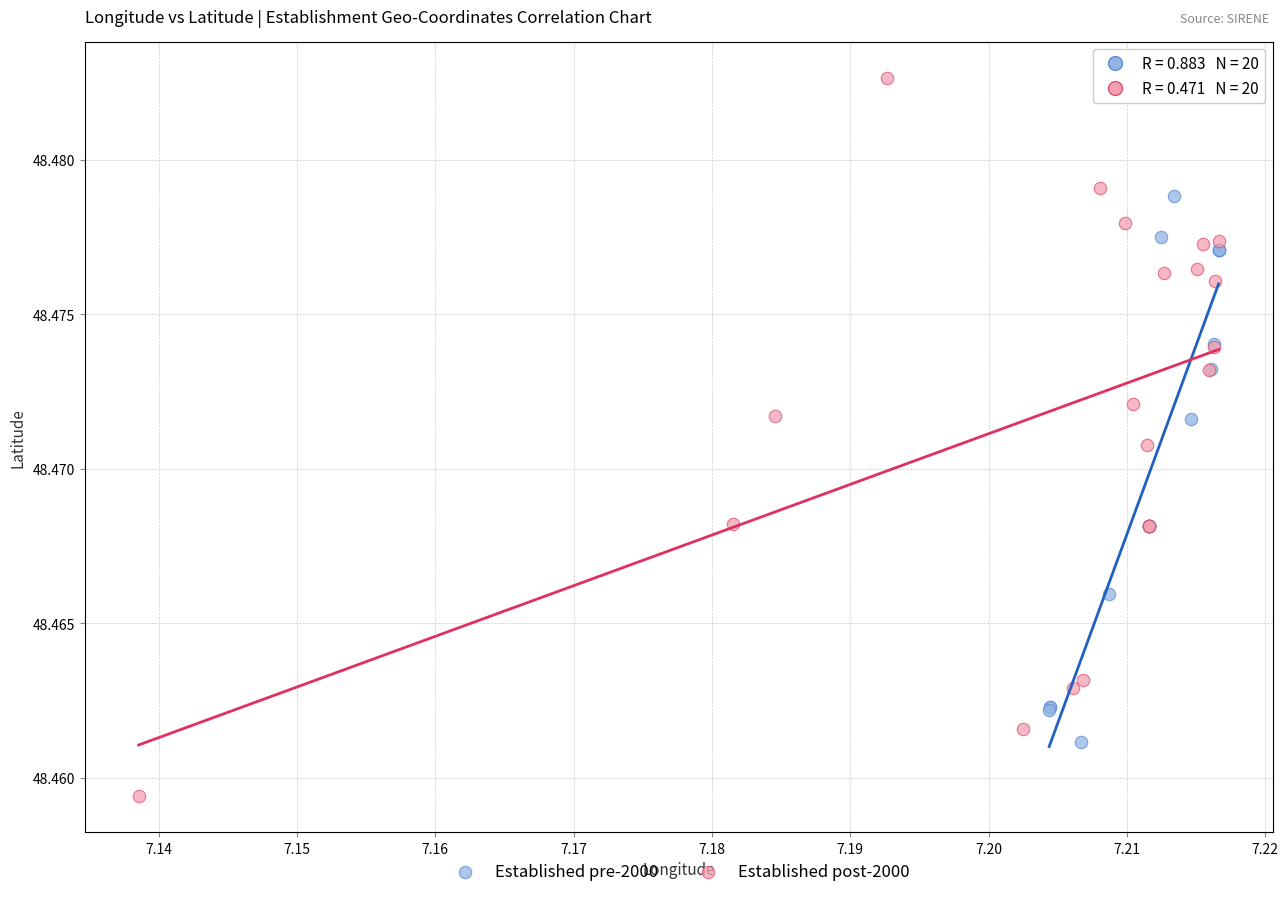

What are all the series names shown in the legend?

Established pre-2000, Established post-2000